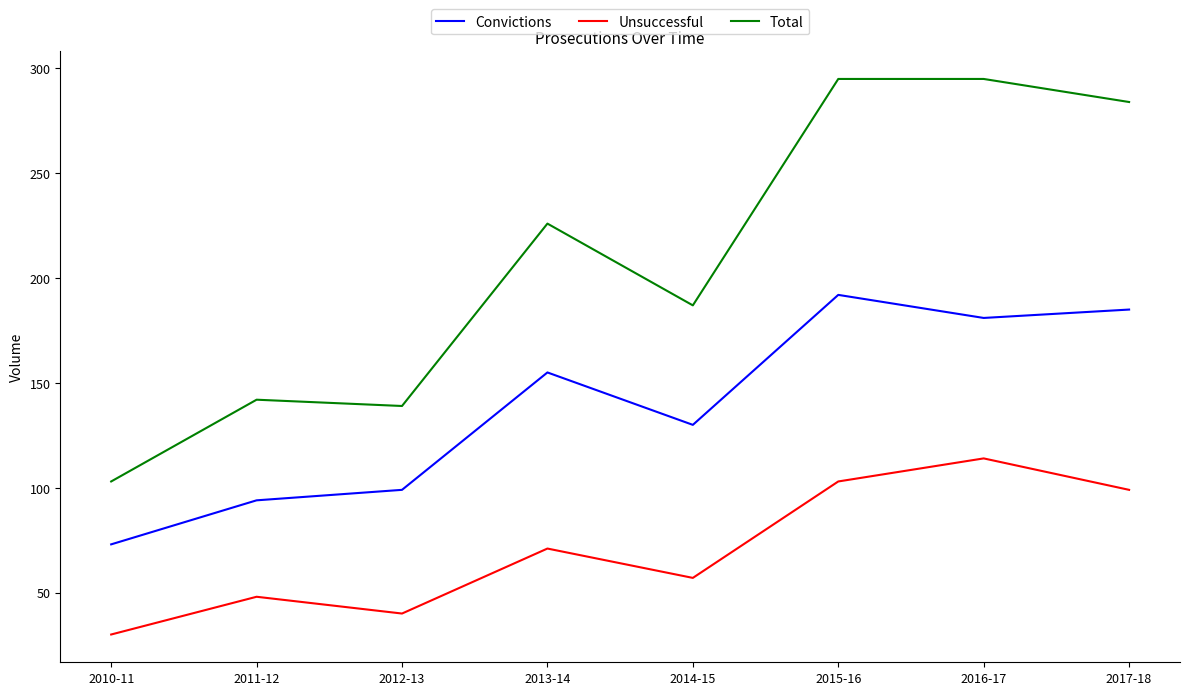

What are all the series names shown in the legend?

Convictions, Unsuccessful, Total